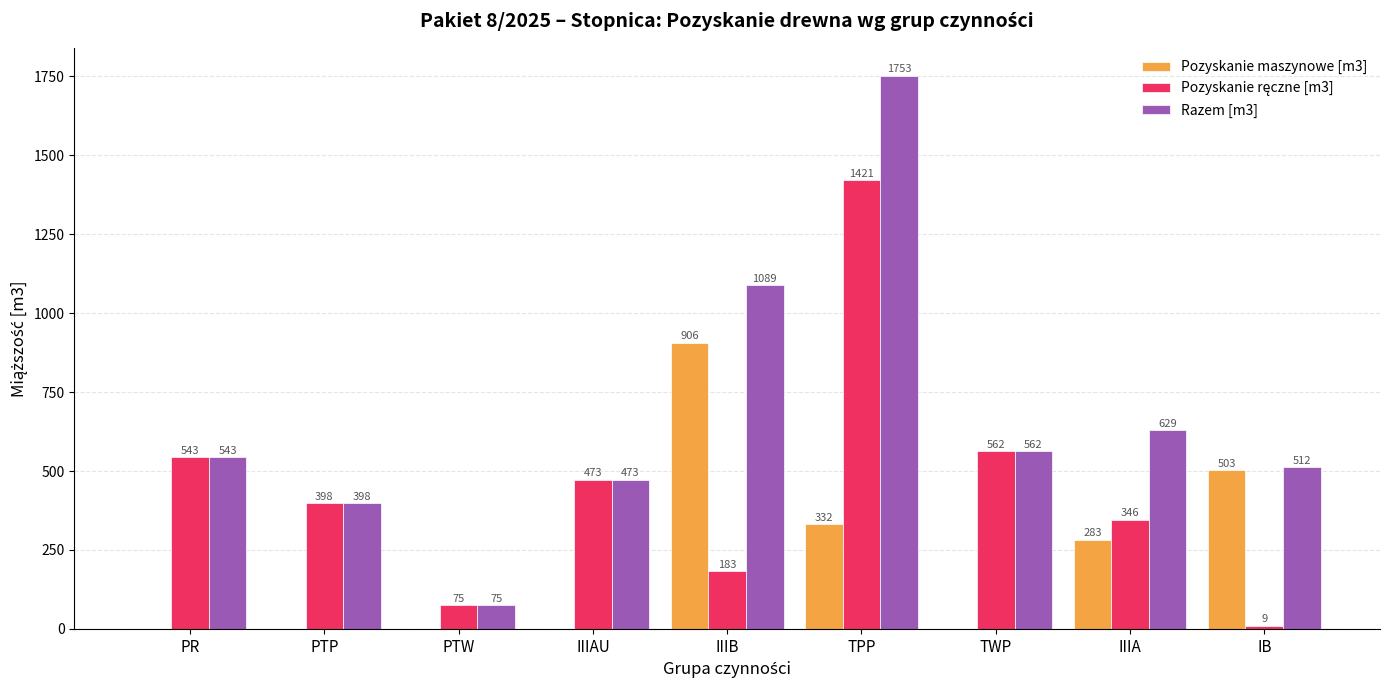

How many groups of bars are there?

9